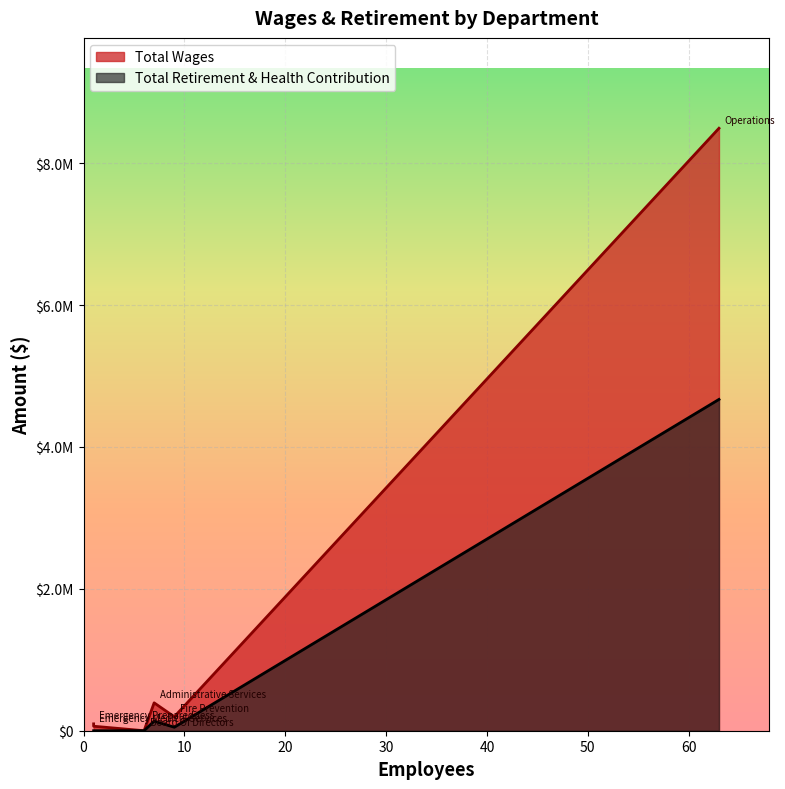

How many lines are shown in the chart?

2